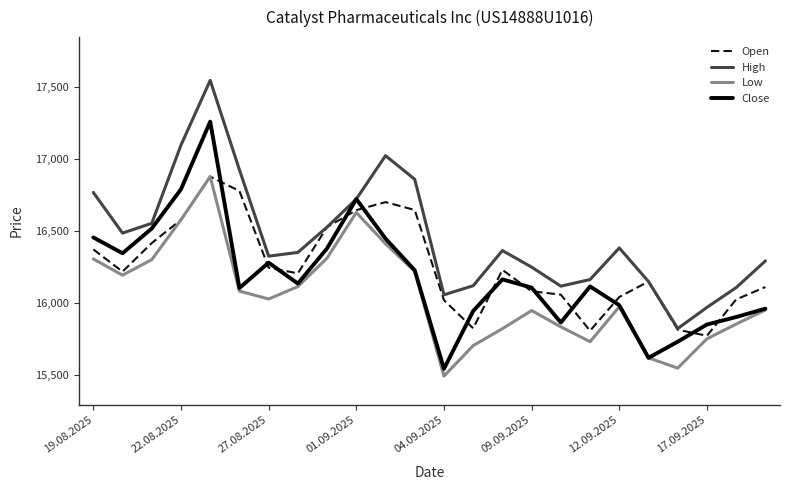

Which series has the largest total across all categories?

High